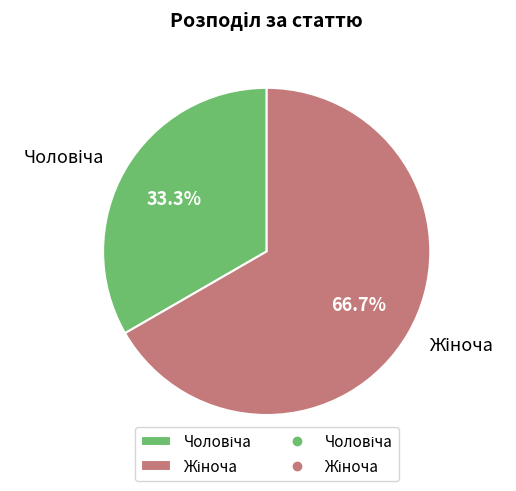

To the nearest percent, what is the combined percentage of Чоловіча and Жіноча?

100%